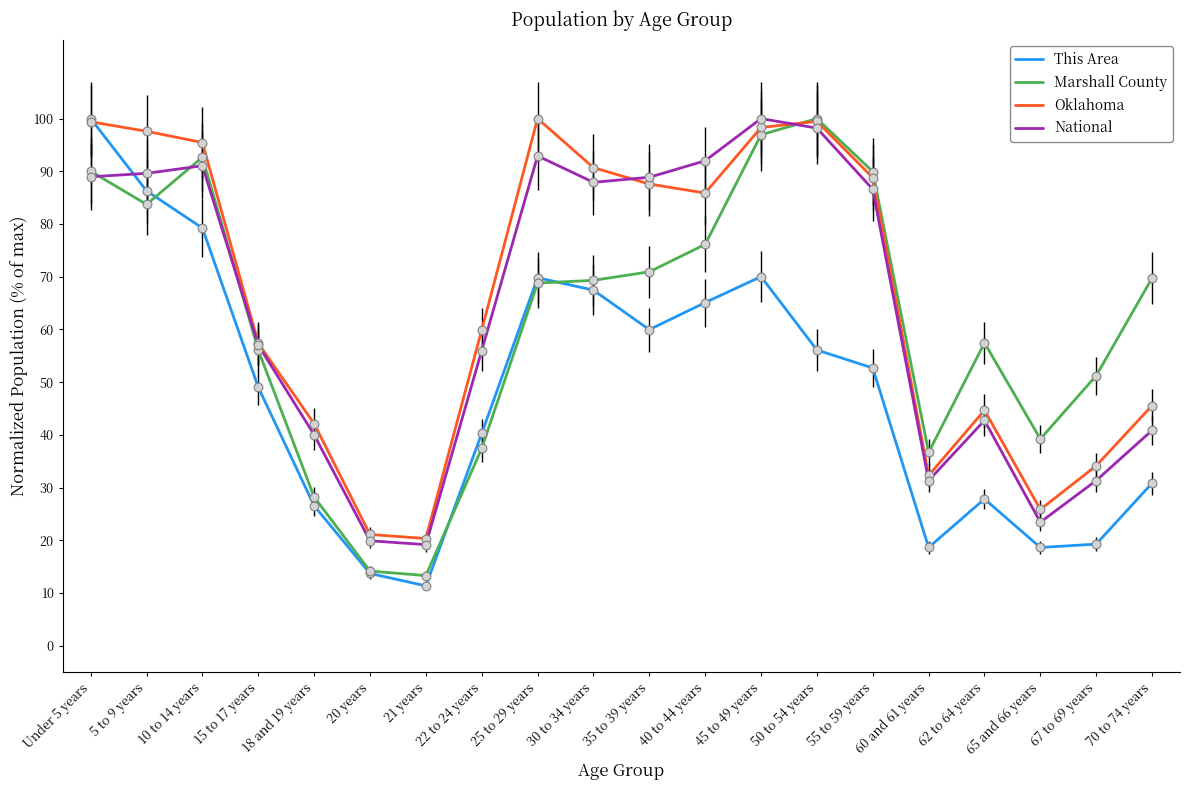

What are all the series names shown in the legend?

This Area, Marshall County, Oklahoma, National